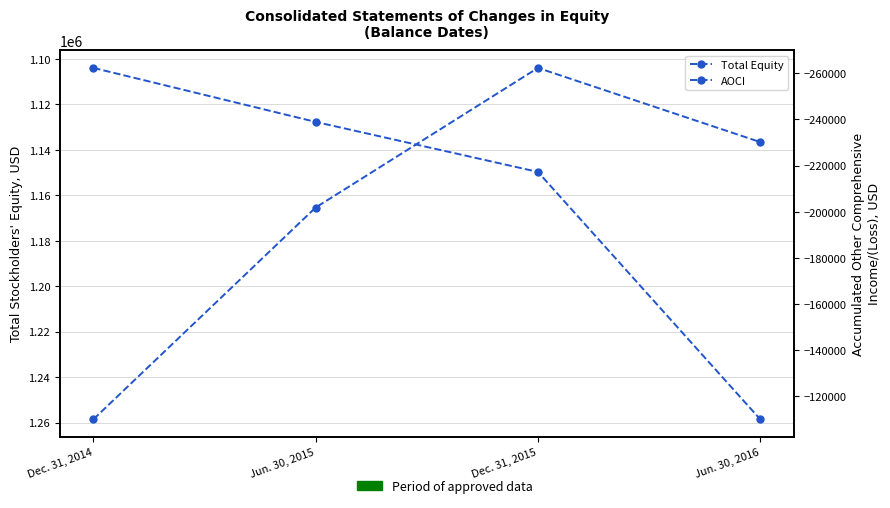

What is the sum of all Total values?

4639904